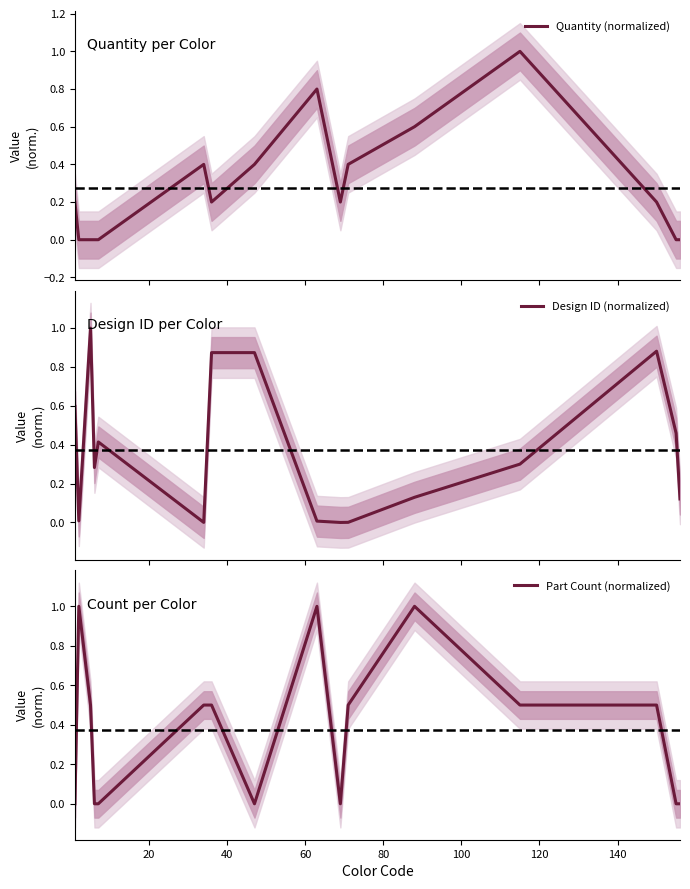

Which series has the widest spread of values?

Quantity (normalized)